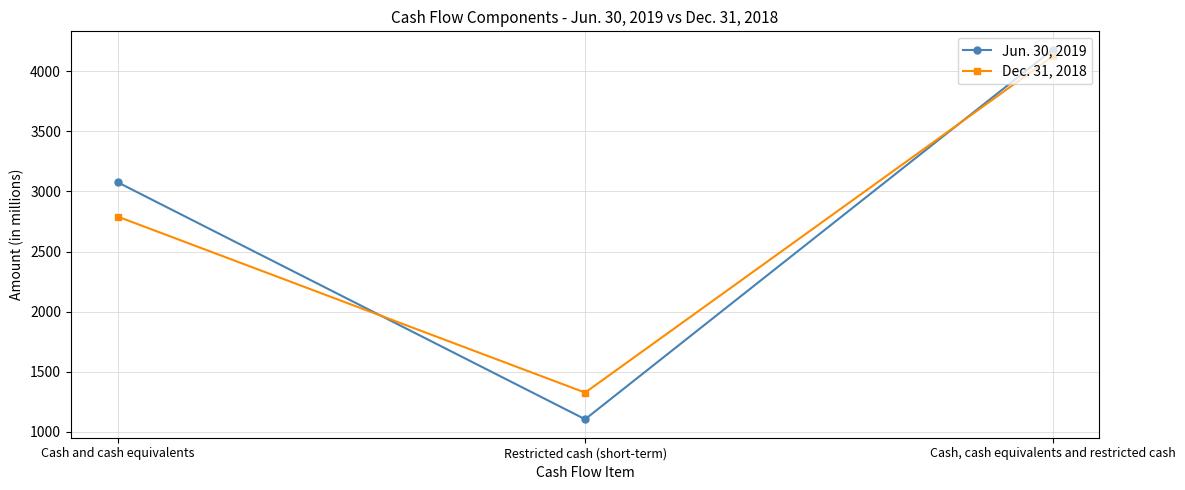

Read the Jun. 30, 2019 value at Cash, cash equivalents and restricted cash, to the nearest 10.

4180